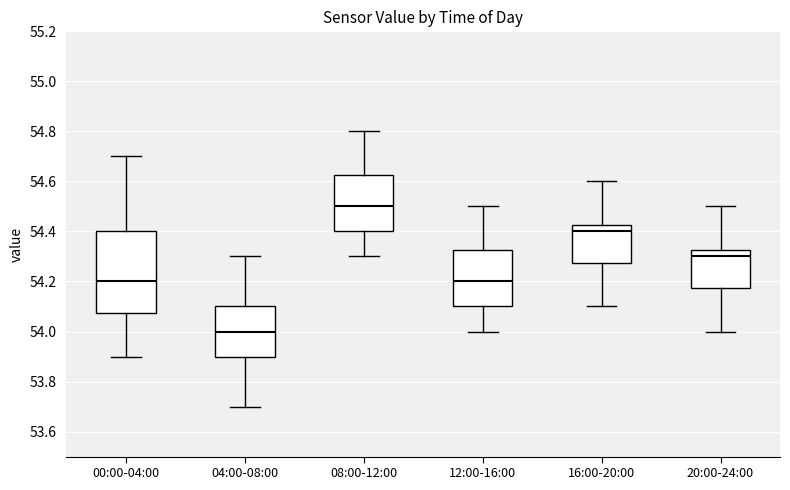

Reading left to right, read every box against the y-axis: the position of its median line, the range the box covers, and the ends of its whiskers. The values are not printed on the chart, so give them approximately, as read against the axis.

00:00-04:00: median 54.20, box 54.08 to 54.40, whiskers 53.90 to 54.70
04:00-08:00: median 54.00, box 53.90 to 54.10, whiskers 53.70 to 54.30
08:00-12:00: median 54.50, box 54.40 to 54.62, whiskers 54.30 to 54.80
12:00-16:00: median 54.20, box 54.10 to 54.32, whiskers 54.00 to 54.50
16:00-20:00: median 54.40, box 54.28 to 54.42, whiskers 54.10 to 54.60
20:00-24:00: median 54.30, box 54.18 to 54.32, whiskers 54.00 to 54.50